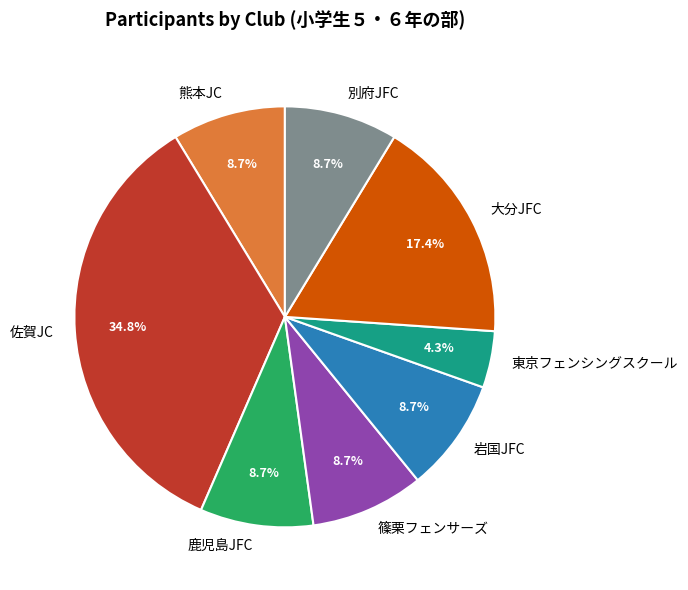

The 佐賀JC slice represents 35% of the pie. True or false?

True